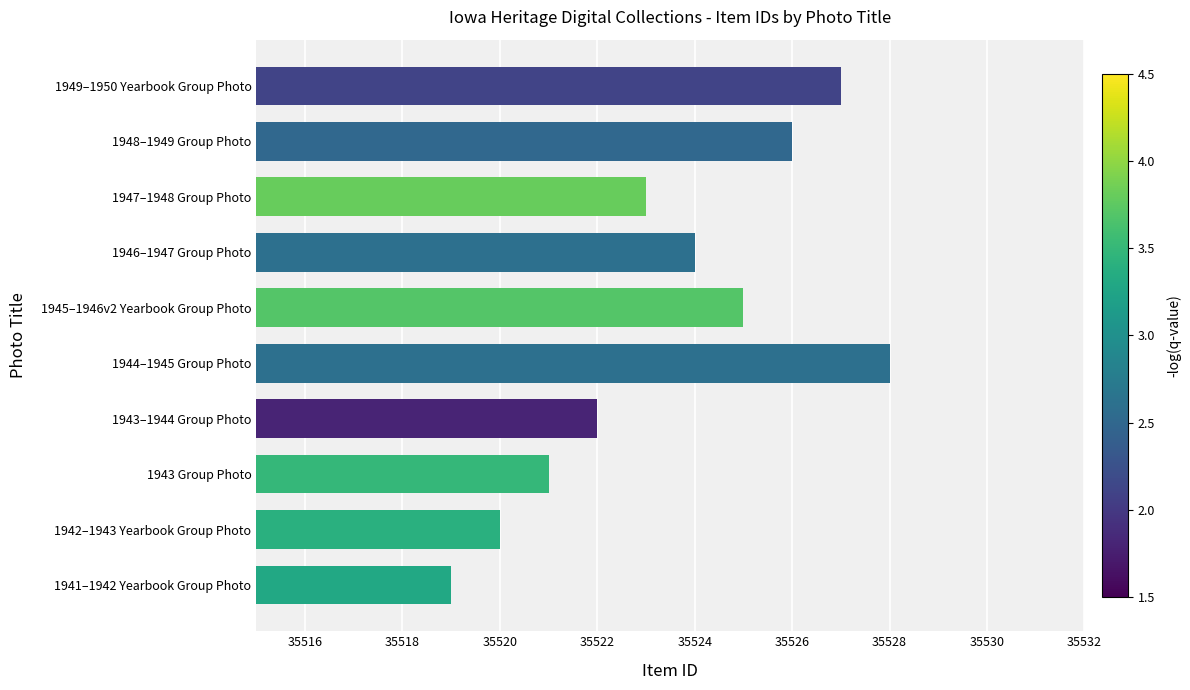

Which has a higher value, 1941–1942 Yearbook Group Photo or 1949–1950 Yearbook Group Photo?

1949–1950 Yearbook Group Photo